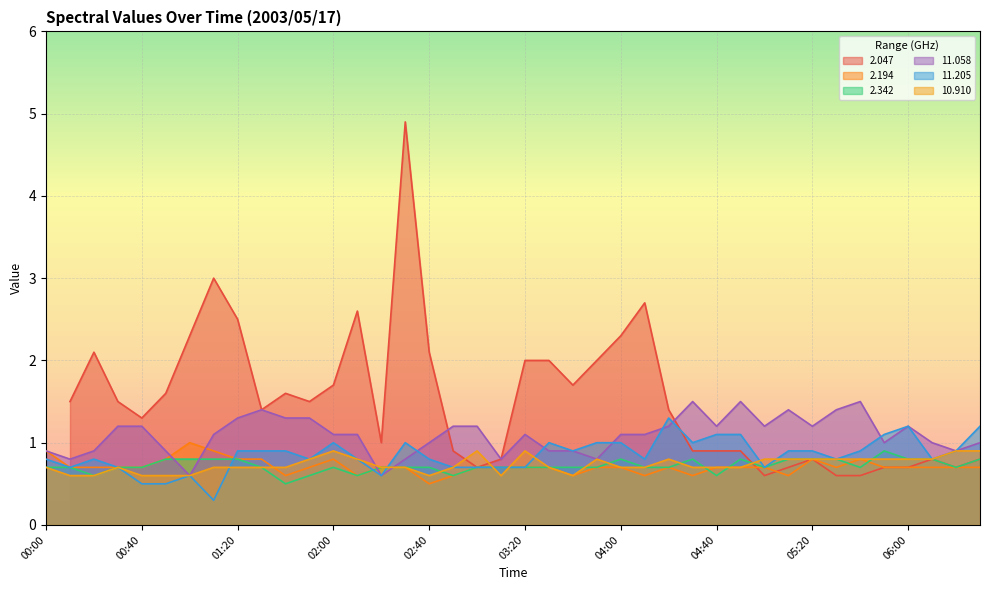

Read the 2.342 value at 00:40.

0.7